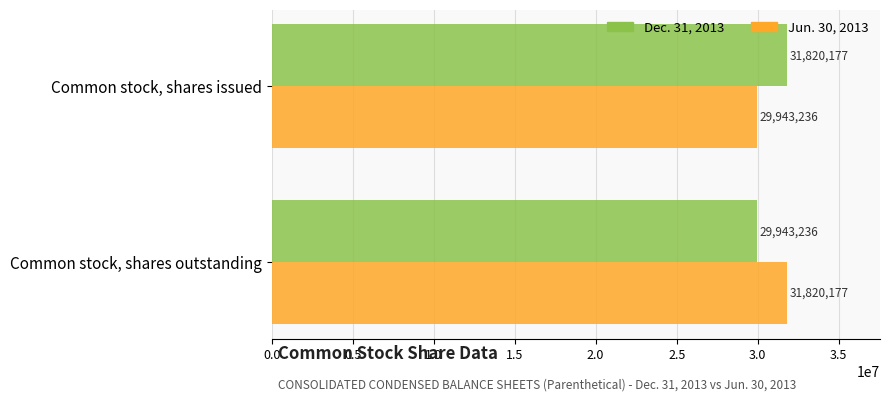

Rank the categories by Jun. 30, 2013 value from lowest to highest.

Common stock, shares issued, Common stock, shares outstanding